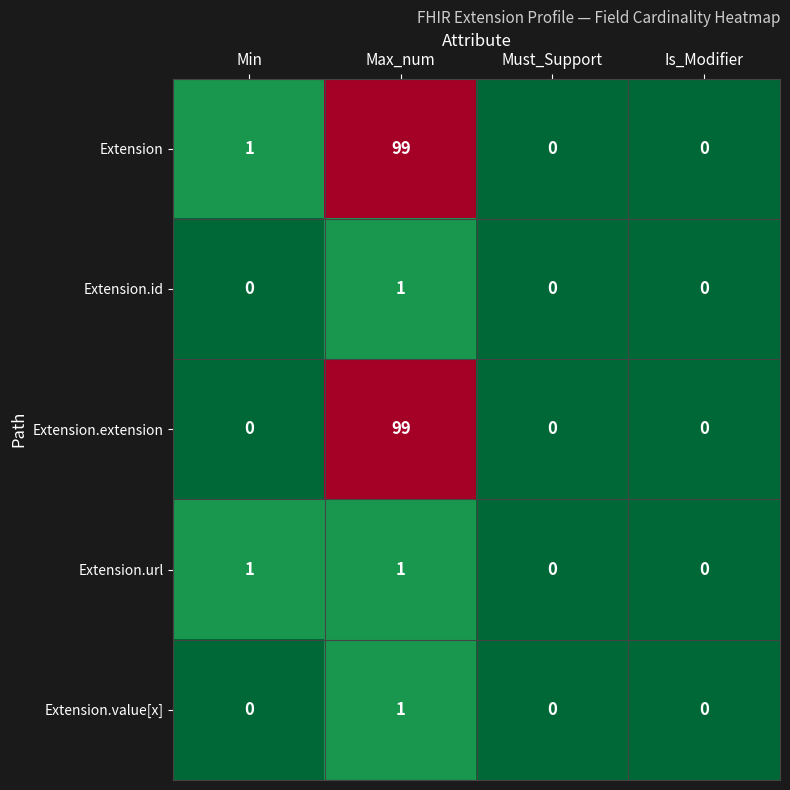

How many values in the Extension.url series are below 1?

2